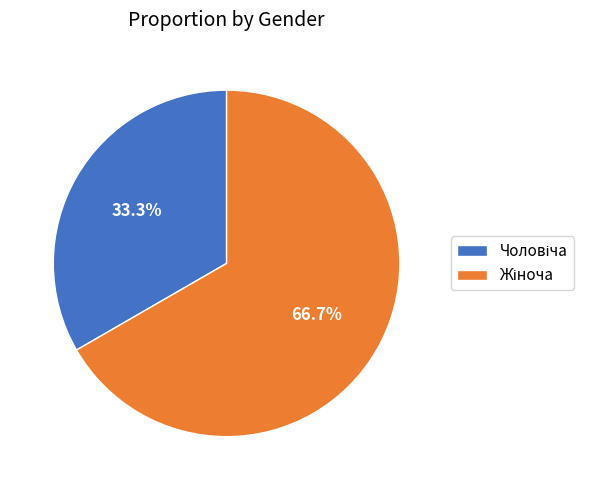

Count the number of slices in the pie.

2